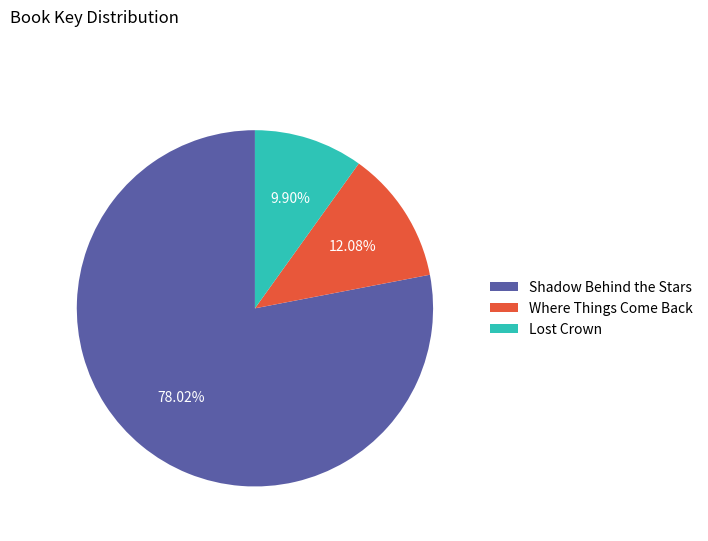

How many slices are in this pie chart?

3